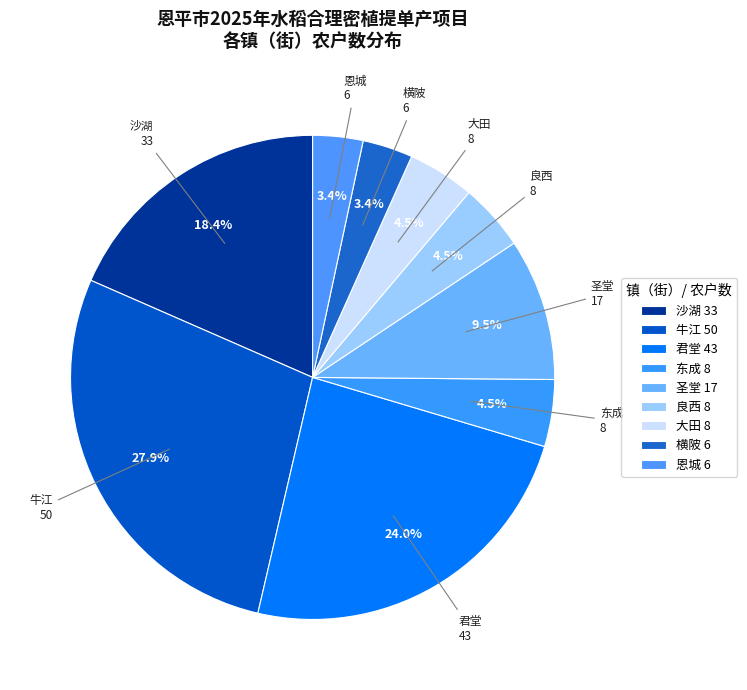

Does any single category account for the majority?

No